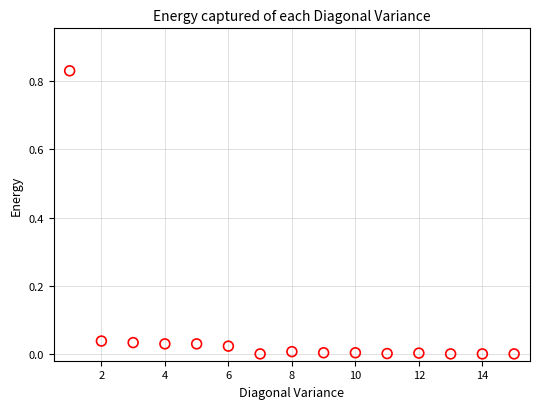

What is the range of X values (max minus min)?

14.0